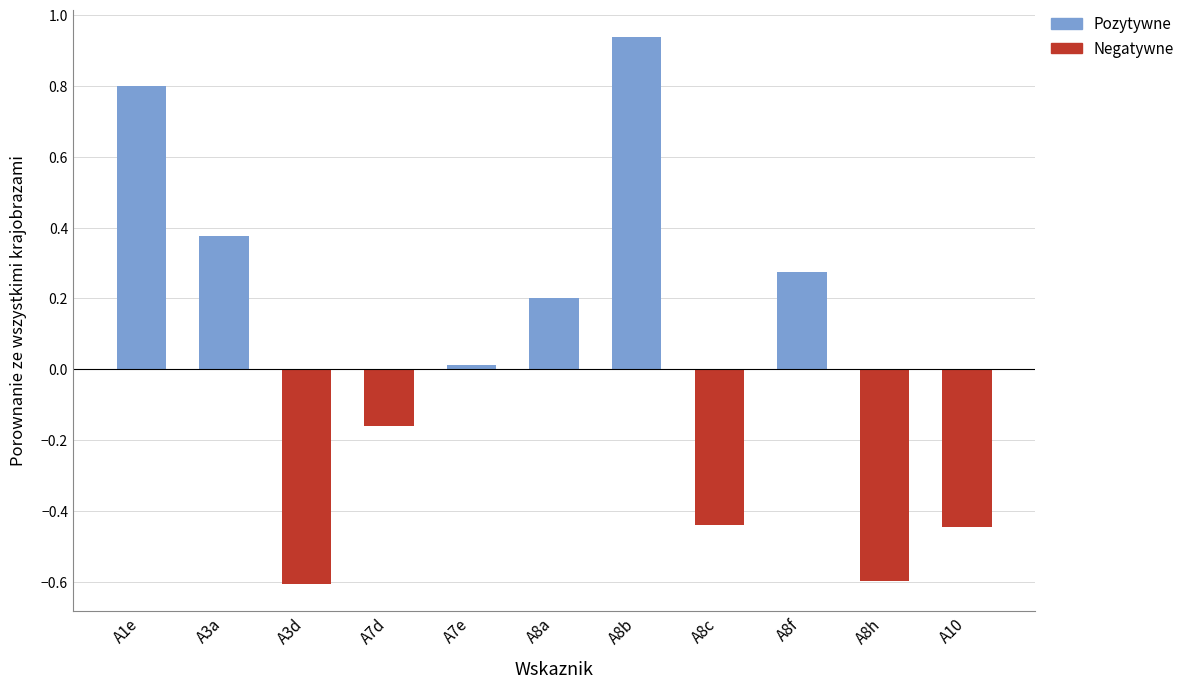

Reading left to right, transcribe all the data shown in this chart.

Pozytywne: 0.8	0.4	0.0	0.0	0.0	0.2	0.9	0.0	0.3	0.0	0.0
Negatywne: 0.0	0.0	-0.6	-0.2	0.0	0.0	0.0	-0.4	0.0	-0.6	-0.4